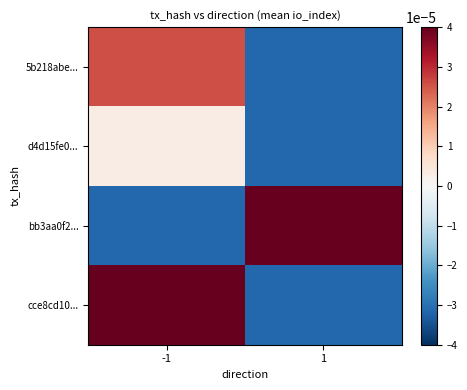

Reading left to right, what are all the values shown in this chart?

5b218abe...: -1=0.0	1=-0.0
d4d15fe0...: -1=0.0	1=-0.0
bb3aa0f2...: -1=-0.0	1=0.0
cce8cd10...: -1=0.0	1=-0.0